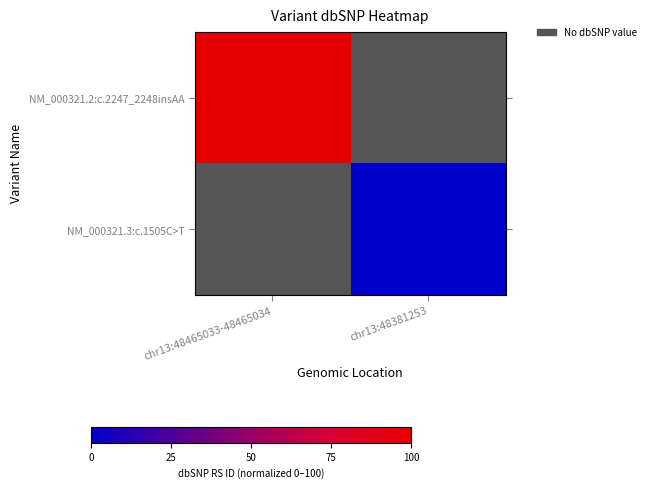

Which category has the lowest value across all series?

chr13:48381253